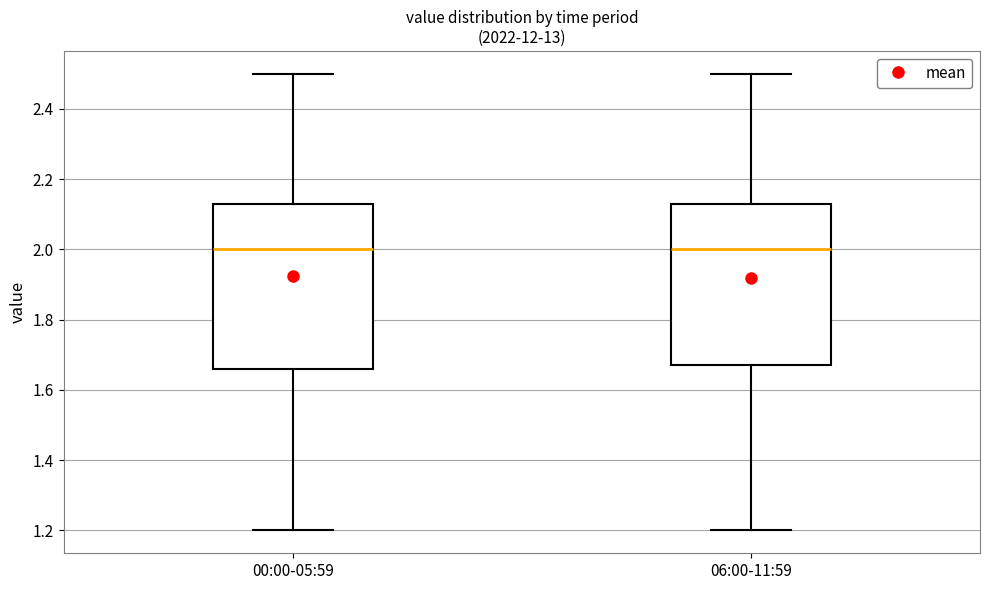

Reading left to right, transcribe this box plot: for each box, give where its median line is, the range the box spans, and where its two whiskers end, as read against the y-axis. The values are not printed on the chart, so give them approximately, as read against the axis.

00:00-05:59: median 2.00, box 1.66 to 2.14, whiskers 1.20 to 2.50
06:00-11:59: median 2.00, box 1.68 to 2.14, whiskers 1.20 to 2.50